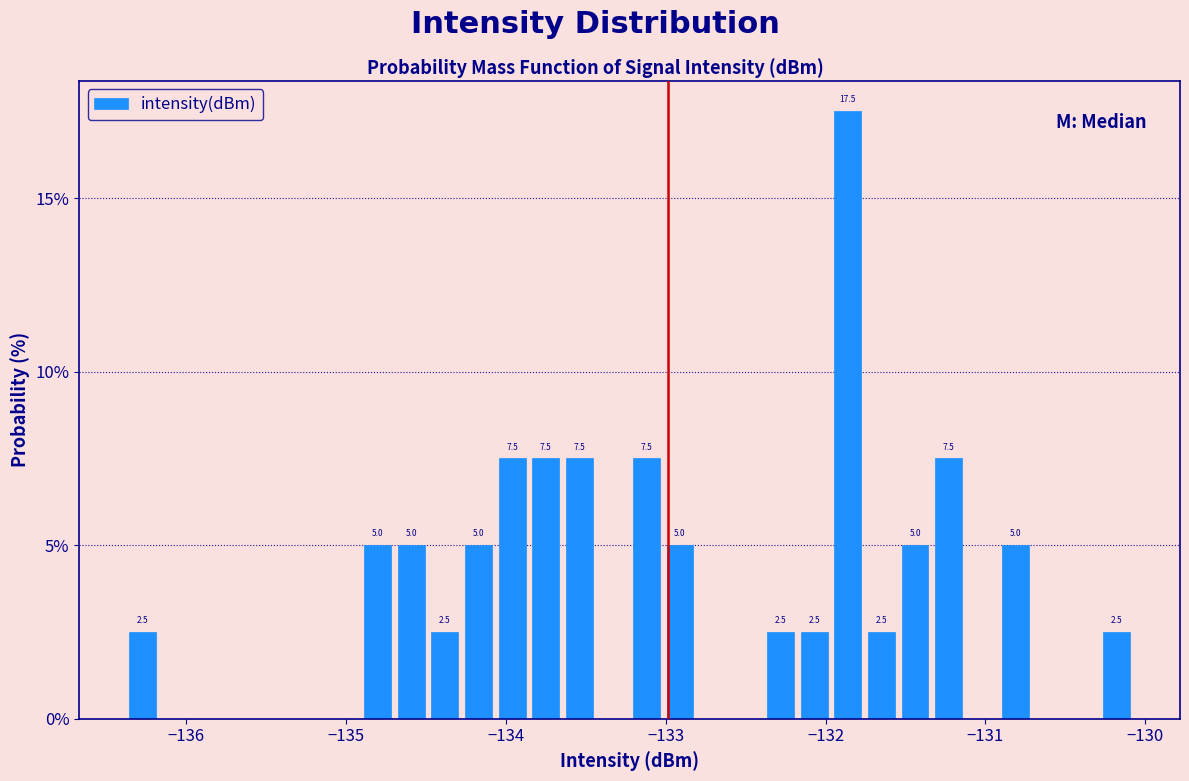

Around what value on the x-axis is the tallest bar? Give the approximate position of its centre, as read against the axis.

-131.9